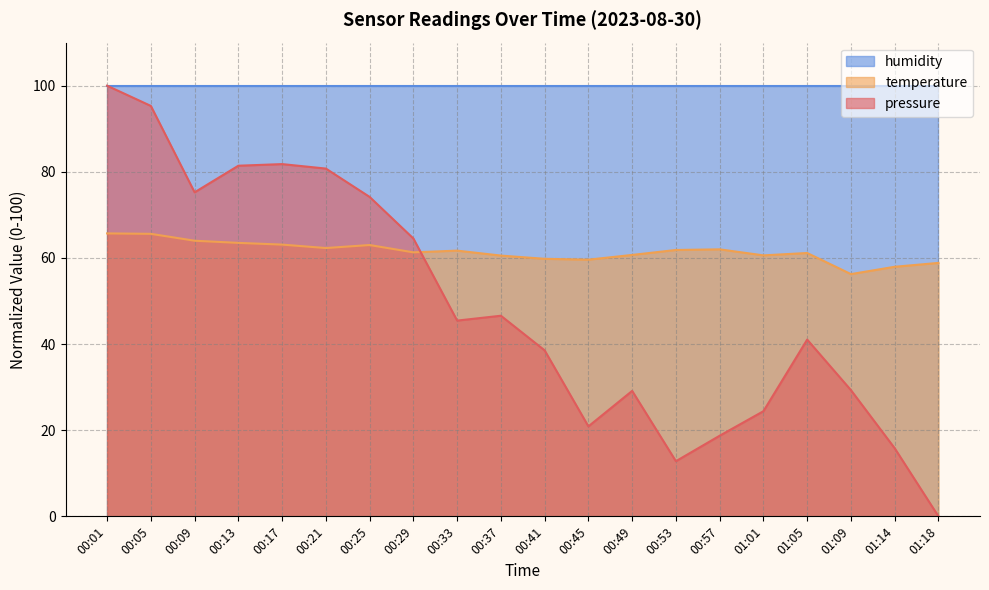

How many lines are shown in the chart?

3